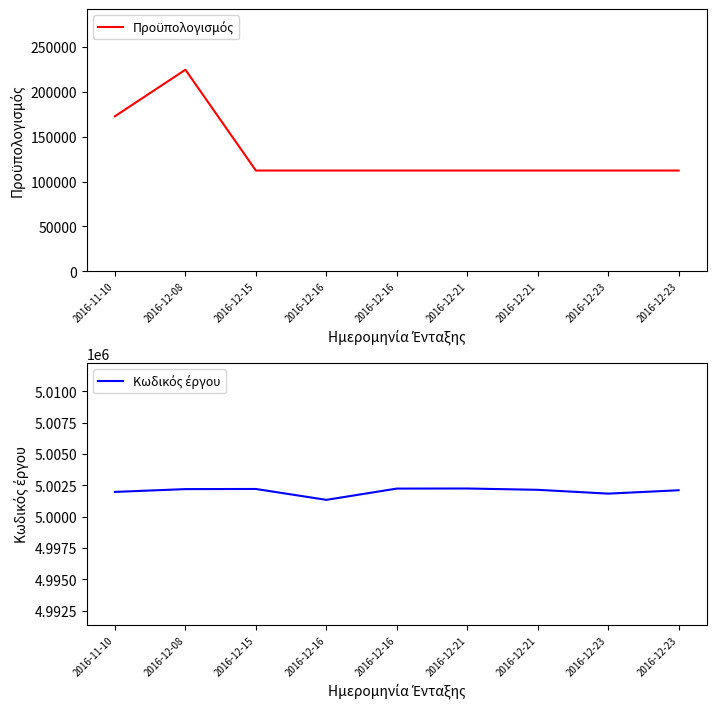

What is the difference between the second highest and second lowest values in the Προϋπολογισμός series?

60480